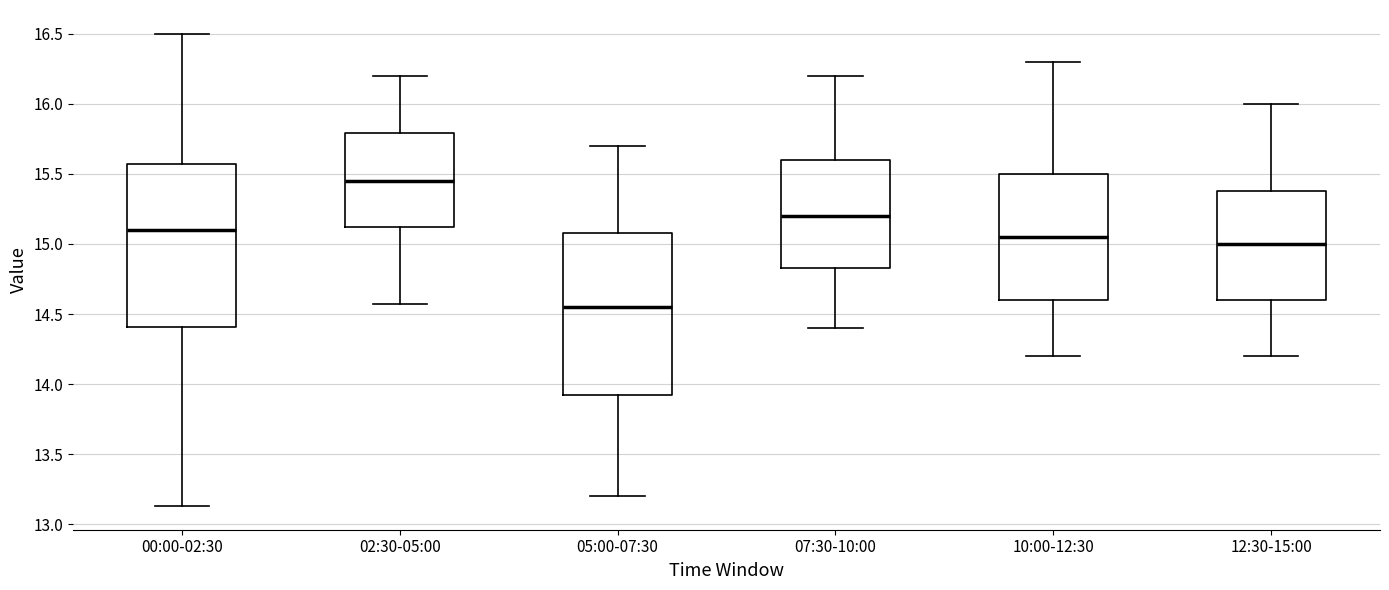

Reading left to right, transcribe this box plot: for each box, give where its median line is, the range the box spans, and where its two whiskers end, as read against the y-axis. The values are not printed on the chart, so give them approximately, as read against the axis.

00:00-02:30: median 15.10, box 14.40 to 15.55, whiskers 13.15 to 16.50
02:30-05:00: median 15.45, box 15.10 to 15.80, whiskers 14.55 to 16.20
05:00-07:30: median 14.55, box 13.95 to 15.10, whiskers 13.20 to 15.70
07:30-10:00: median 15.20, box 14.85 to 15.60, whiskers 14.40 to 16.20
10:00-12:30: median 15.05, box 14.60 to 15.50, whiskers 14.20 to 16.30
12:30-15:00: median 15.00, box 14.60 to 15.40, whiskers 14.20 to 16.00